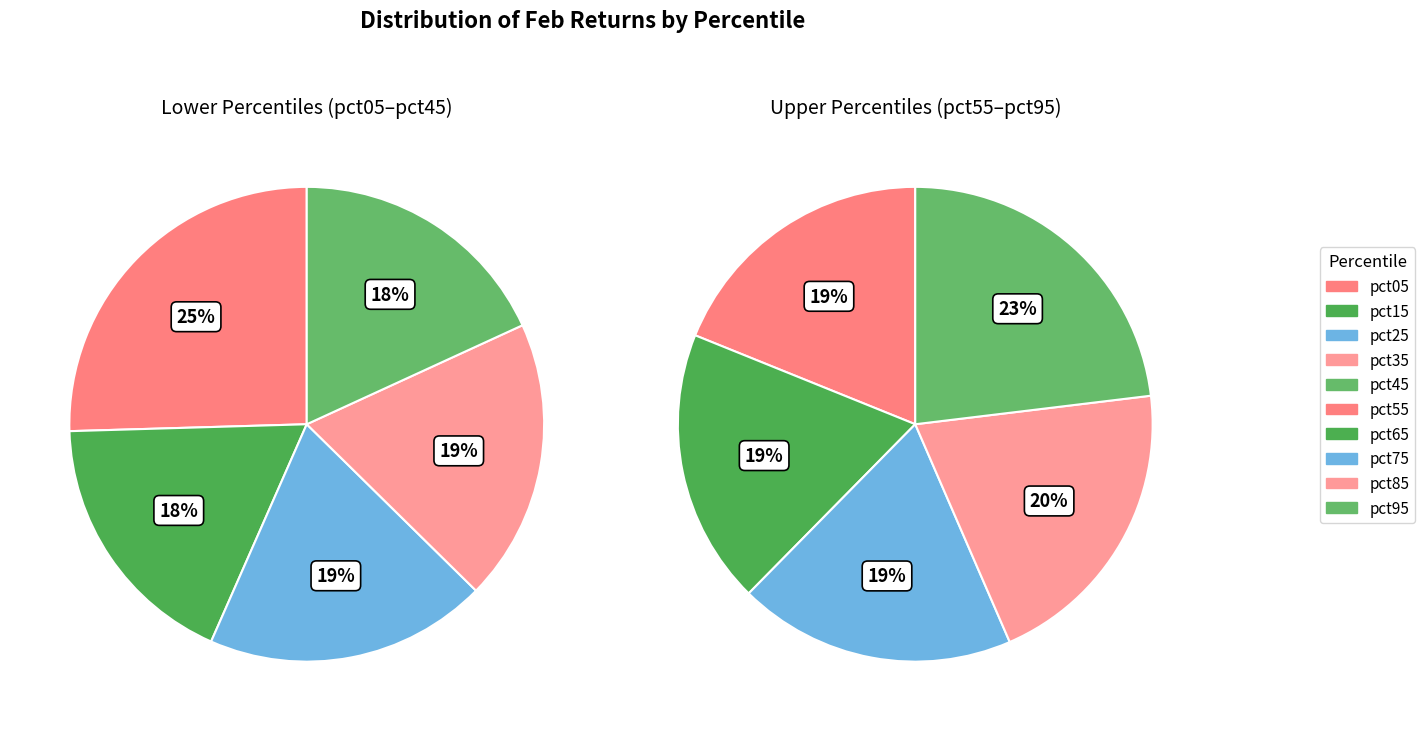

What is the largest slice in the pie chart?

pct05